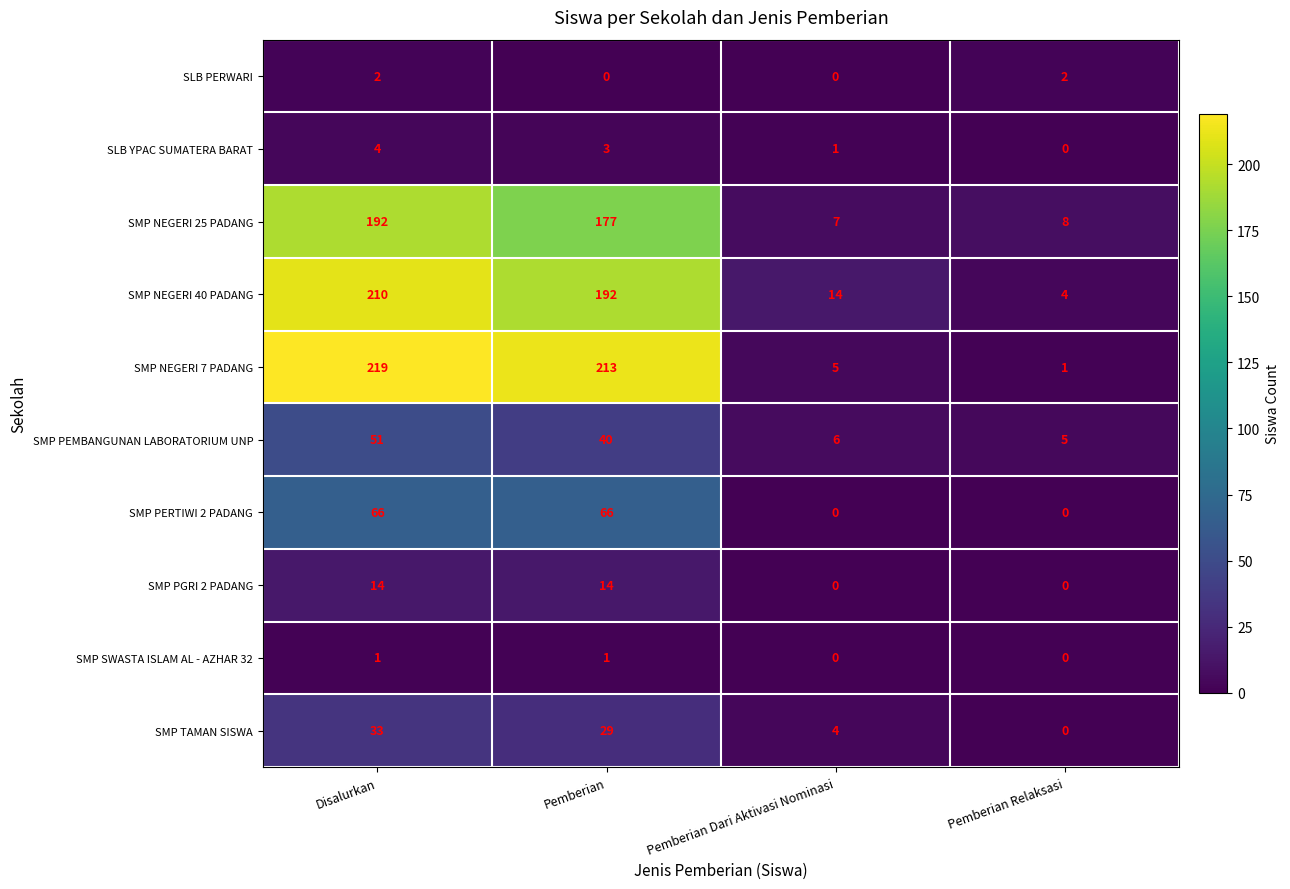

Rank the series by their maximum value, from lowest to highest.

SMP SWASTA ISLAM AL - AZHAR 32, SLB PERWARI, SLB YPAC SUMATERA BARAT, SMP PGRI 2 PADANG, SMP TAMAN SISWA, SMP PEMBANGUNAN LABORATORIUM UNP, SMP PERTIWI 2 PADANG, SMP NEGERI 25 PADANG, SMP NEGERI 40 PADANG, SMP NEGERI 7 PADANG